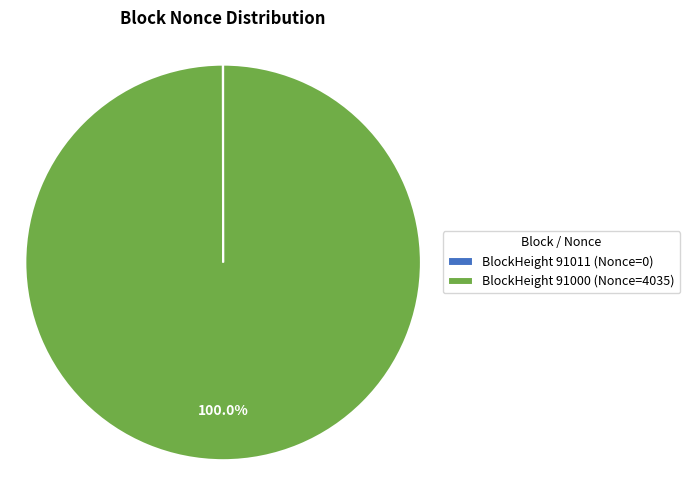

What is the largest slice in the pie chart?

BlockHeight 91000 (Nonce=4035)